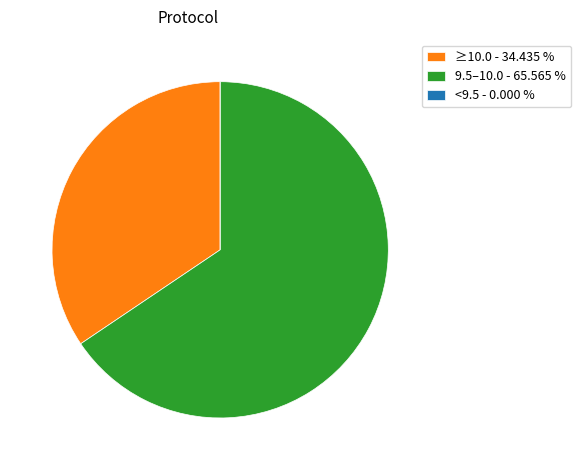

What is the majority slice?

9.5–10.0 - 65.565 %